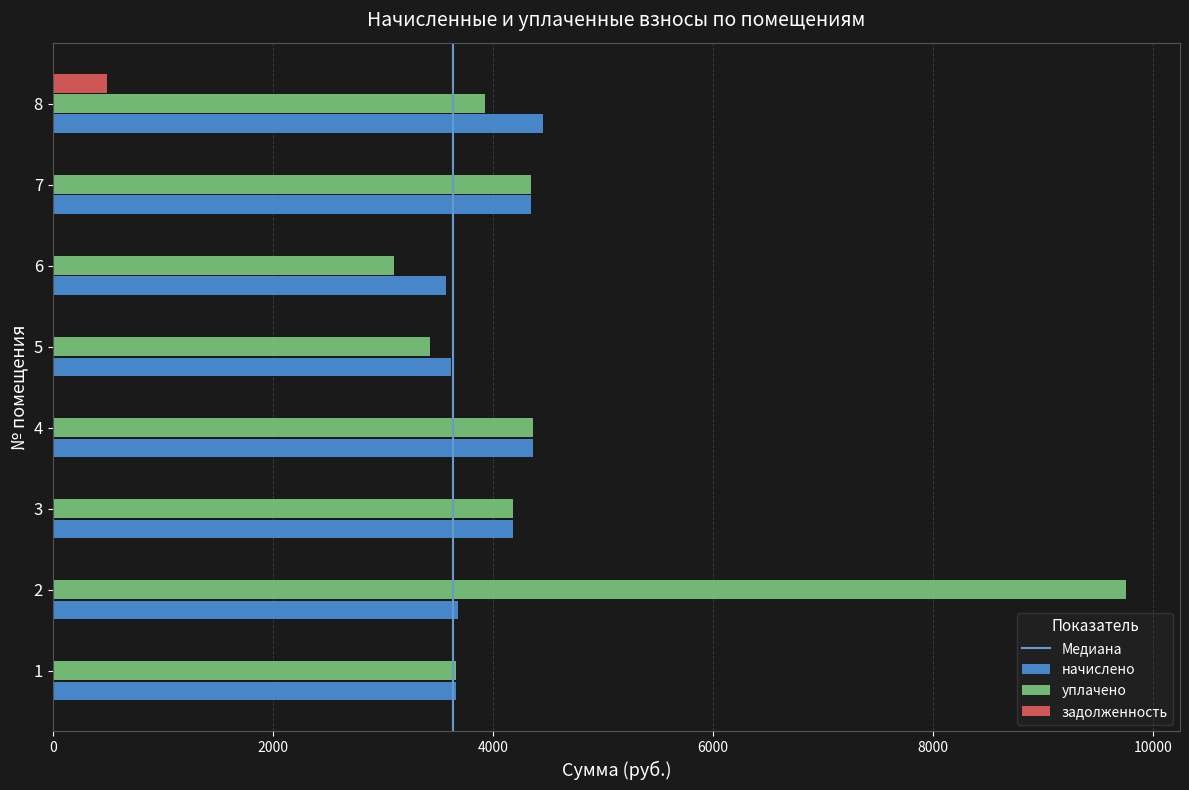

Is the value of начислено at 4 greater than the value of задолженность at 3?

Yes